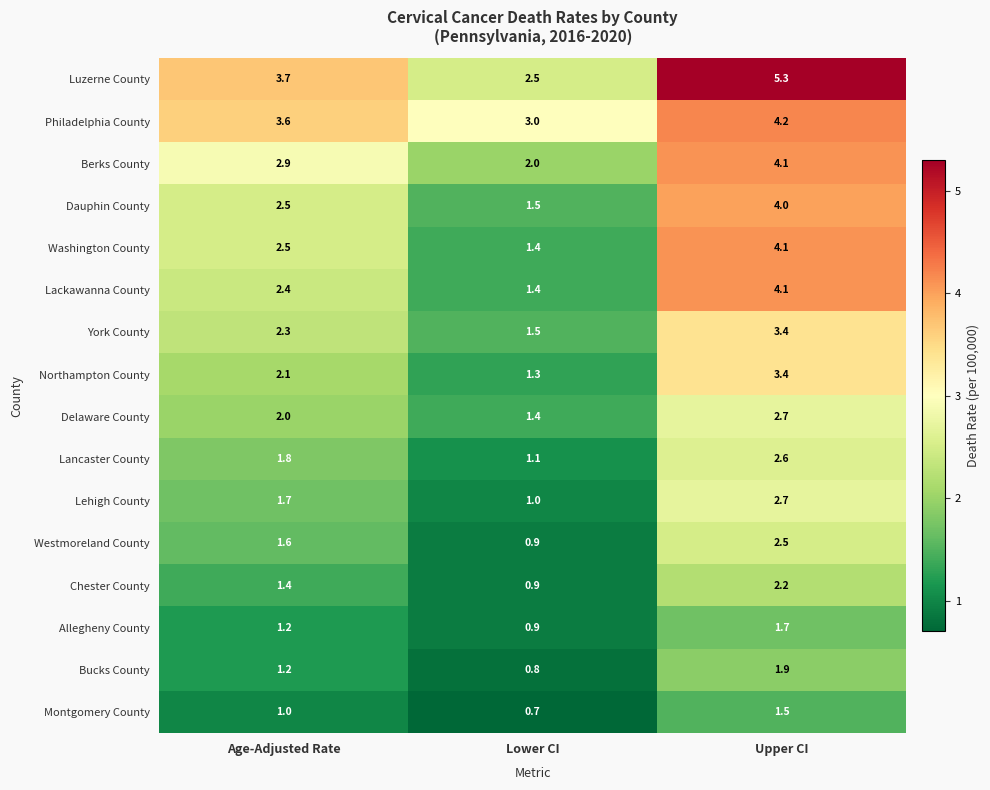

What is the lowest value of the Chester County series?

0.9